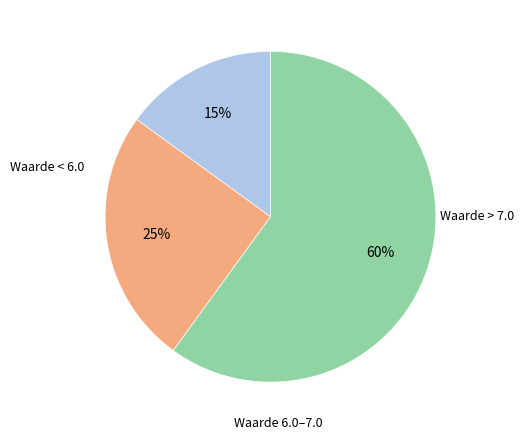

To the nearest percent, what is the average slice percentage?

33%